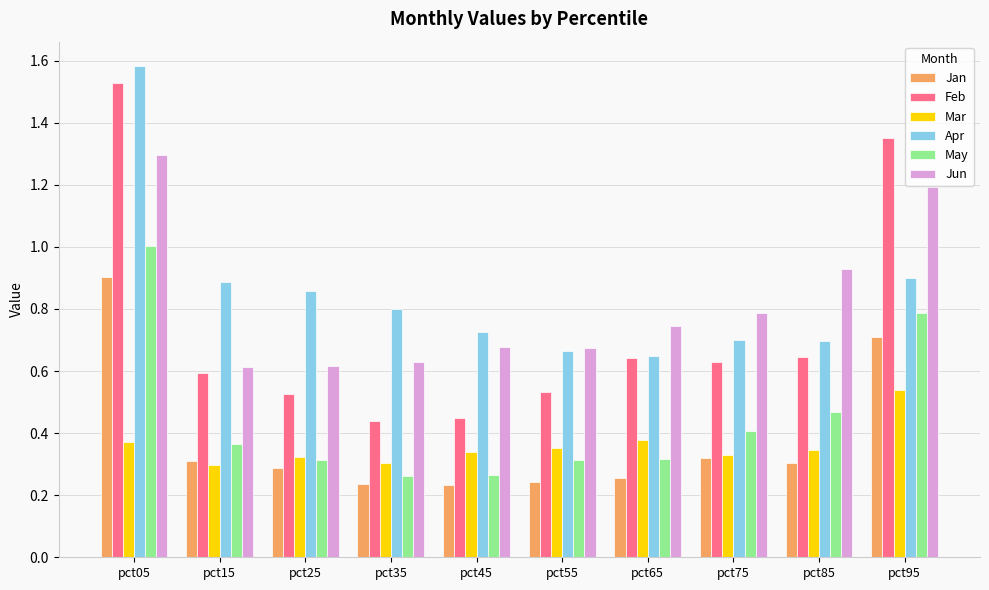

Which label corresponds to the largest value in the chart?

pct05